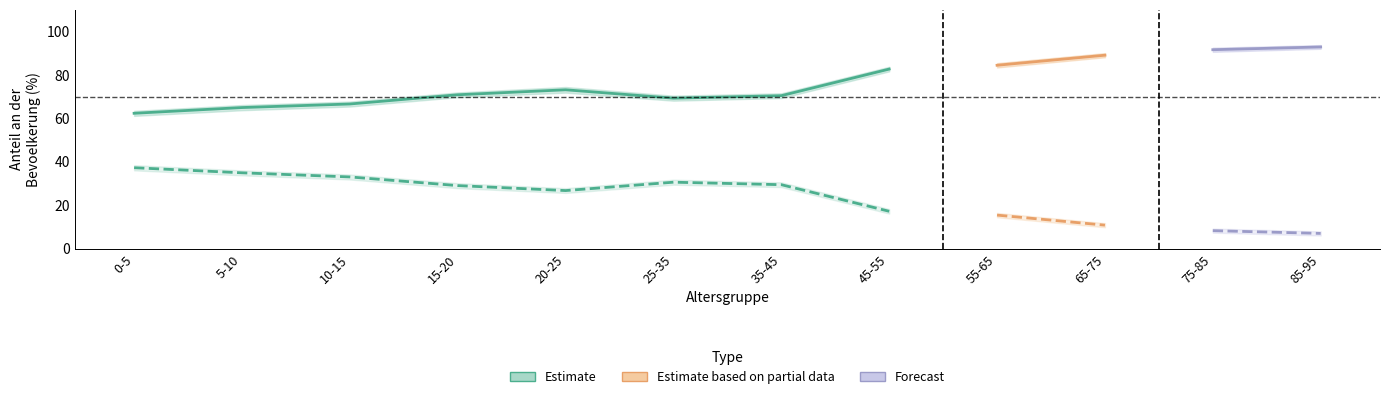

What is the value of the ohne Migrationshintergrund point at the 10th from the left?

89.1